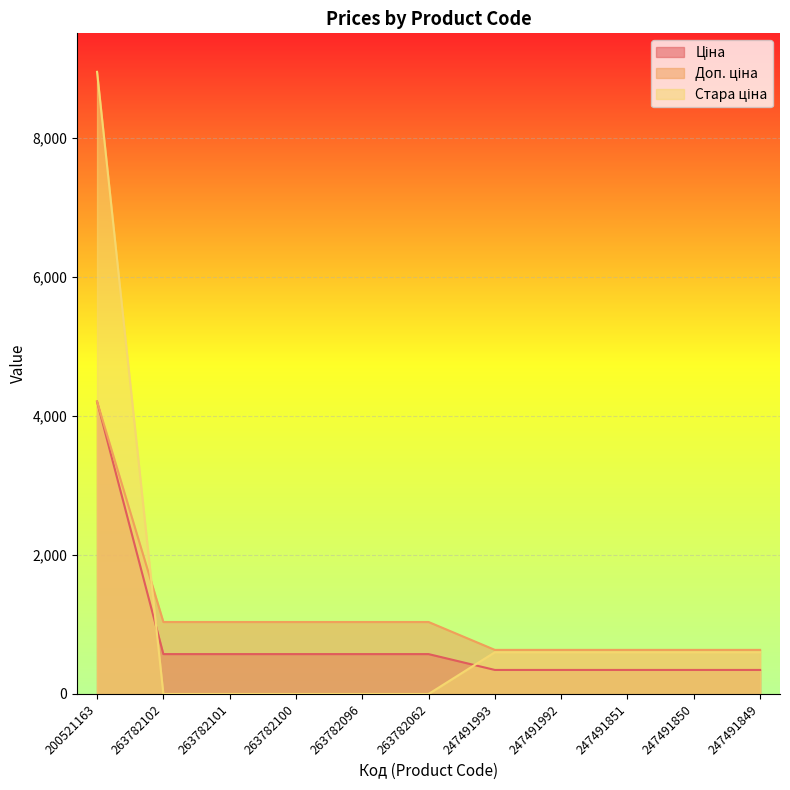

True or false: Ціна has a value of 345.6 at 247491849.

True